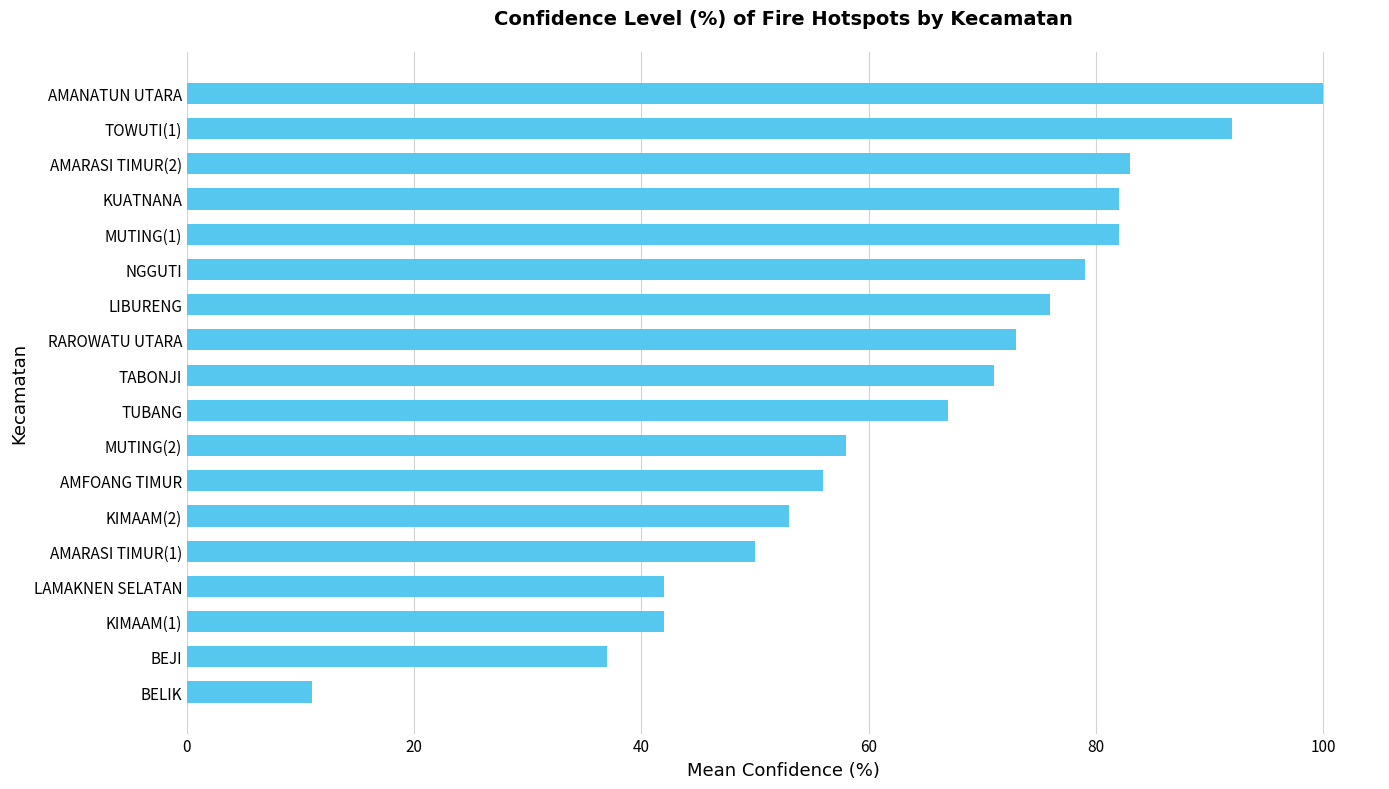

Which has a higher value, LAMAKNEN SELATAN or LIBURENG?

LIBURENG